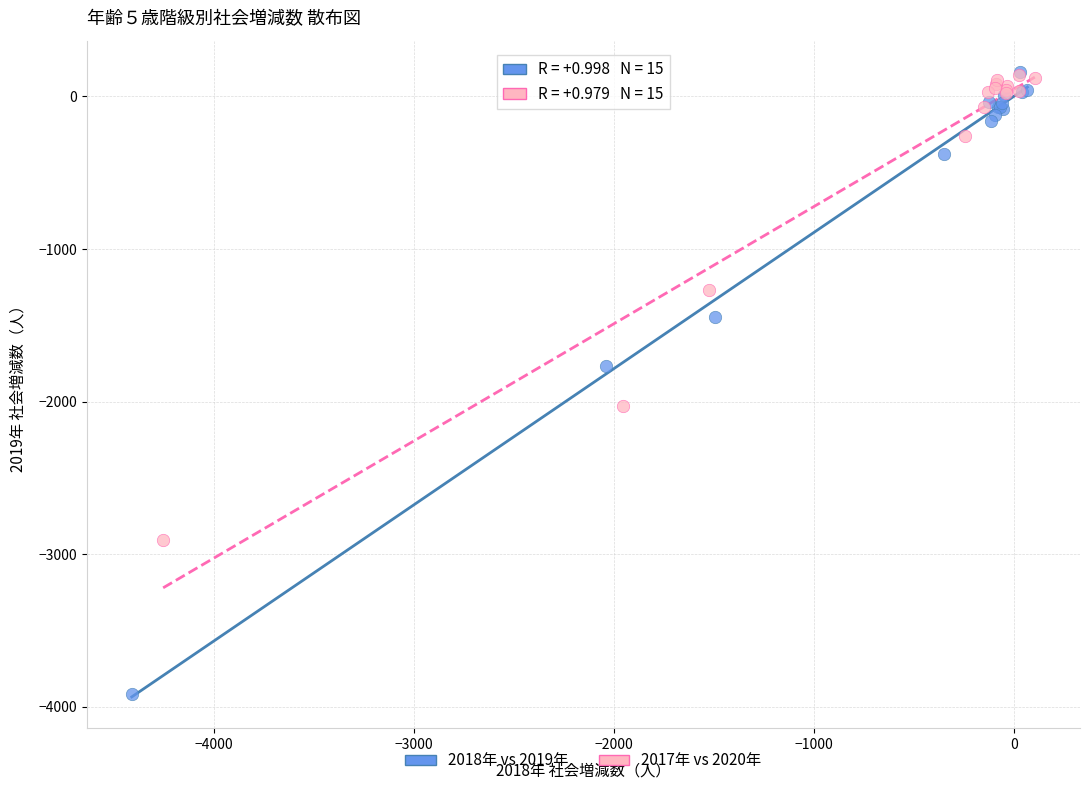

Which series has the largest Y range (max minus min)?

2018年 vs 2019年